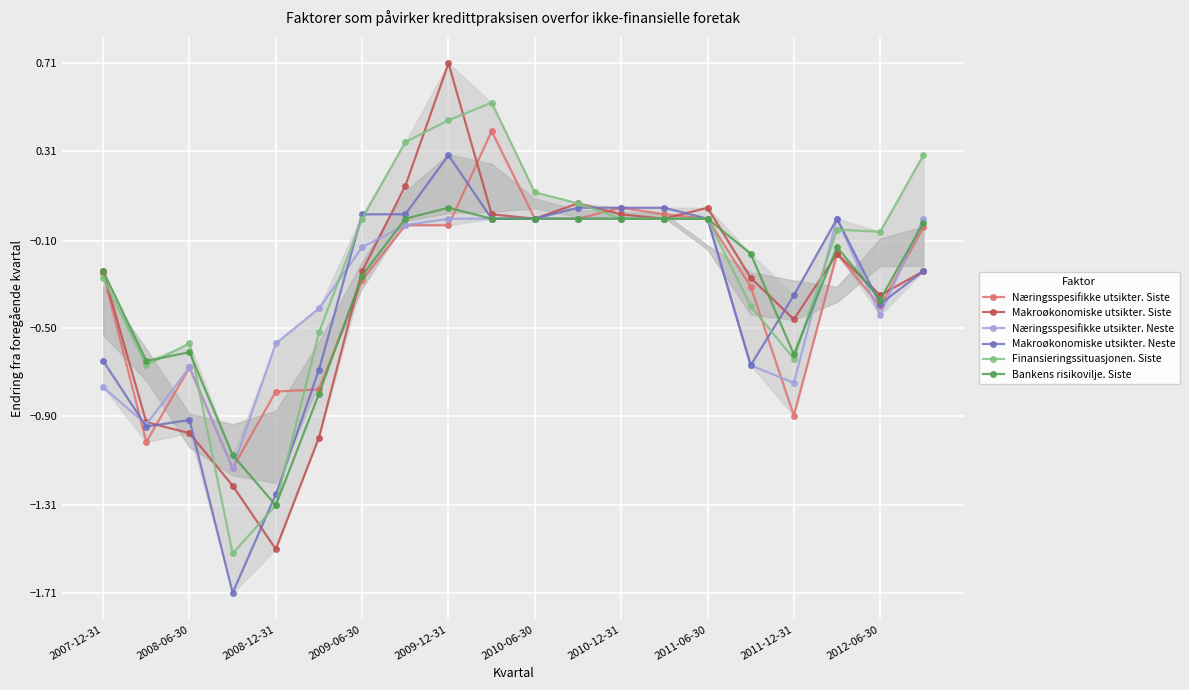

Which category has the highest value in the Makroøkonomiske utsikter. Siste series?

2009-12-31